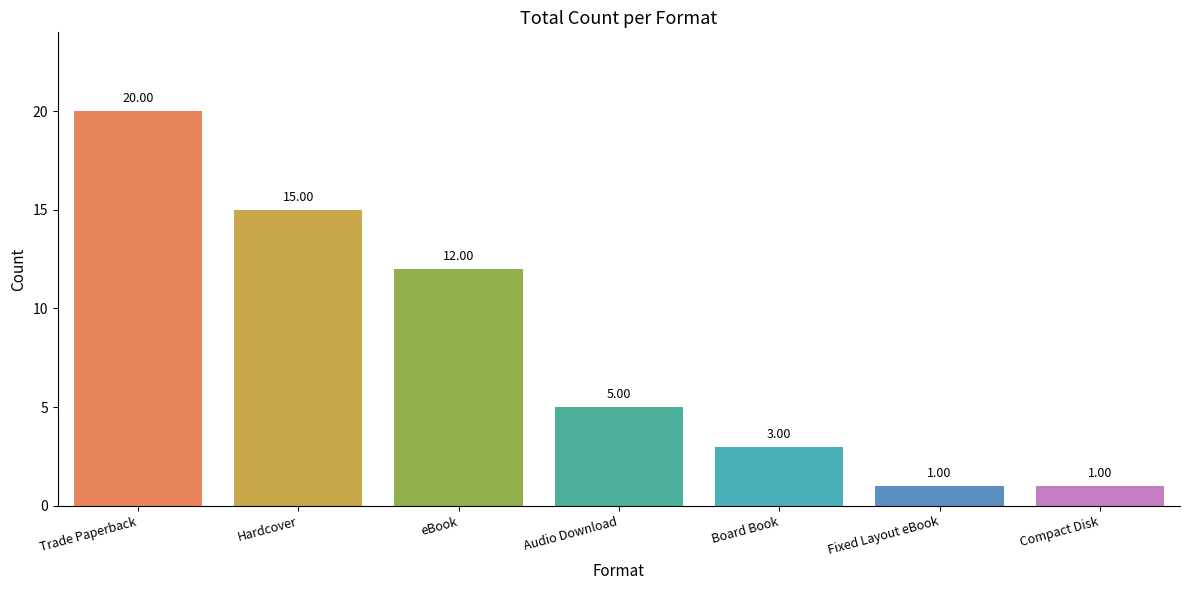

True or false: the data shows 1 at Compact Disk.

True